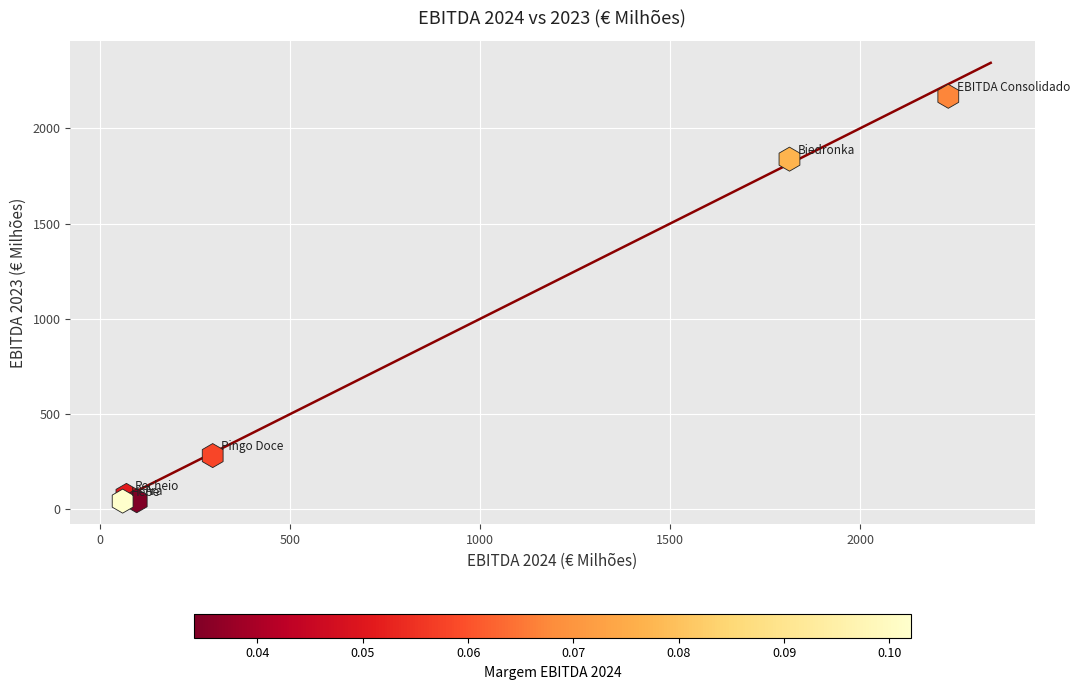

What is the average Y value?

742